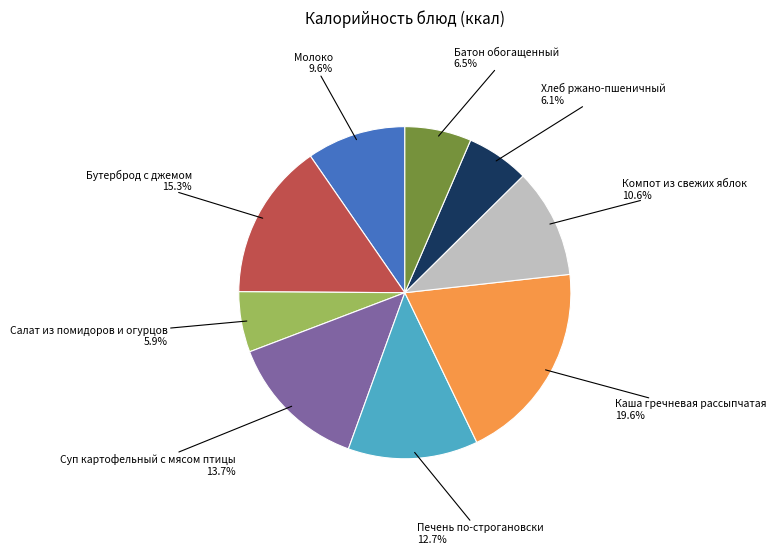

Is there any slice that represents more than half of the pie?

No